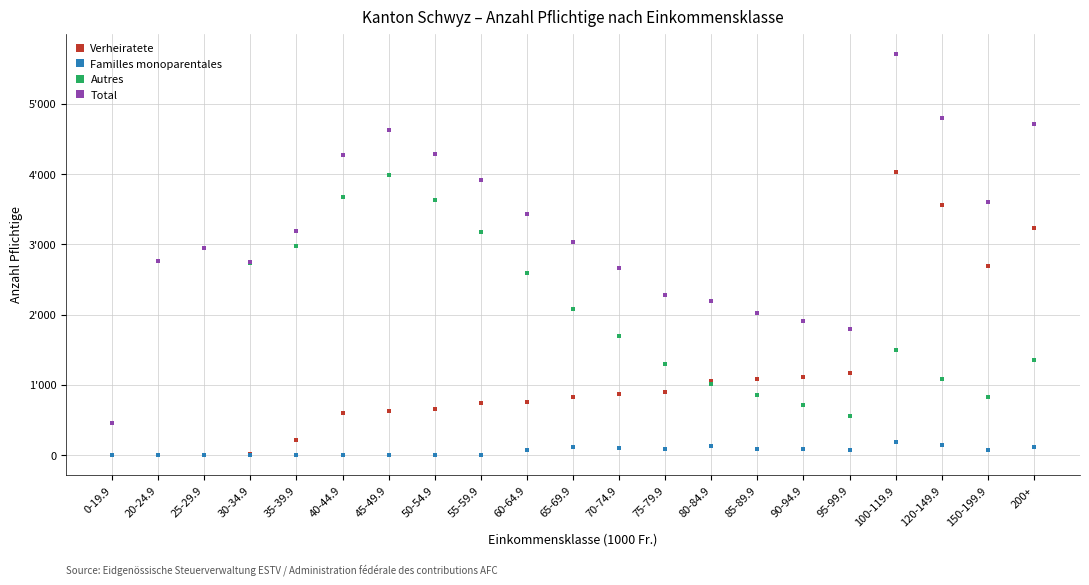

True or false: Total has a value of 2987 at 40-44.9.

False